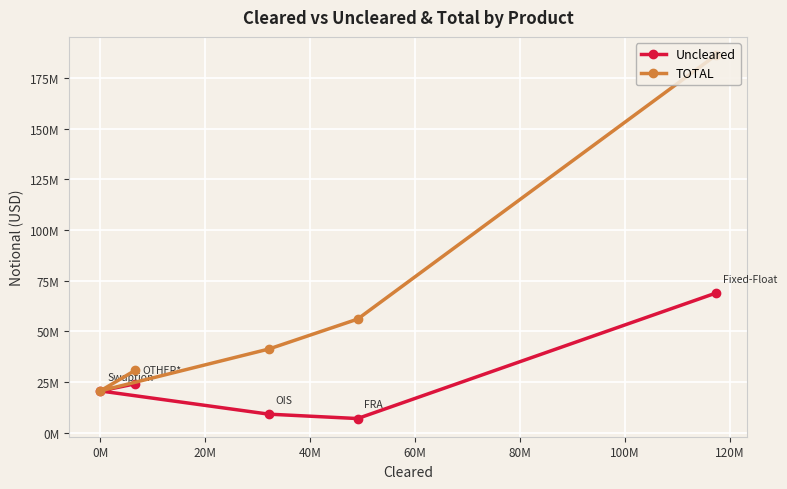

What are all the series names shown in the legend?

Uncleared, TOTAL